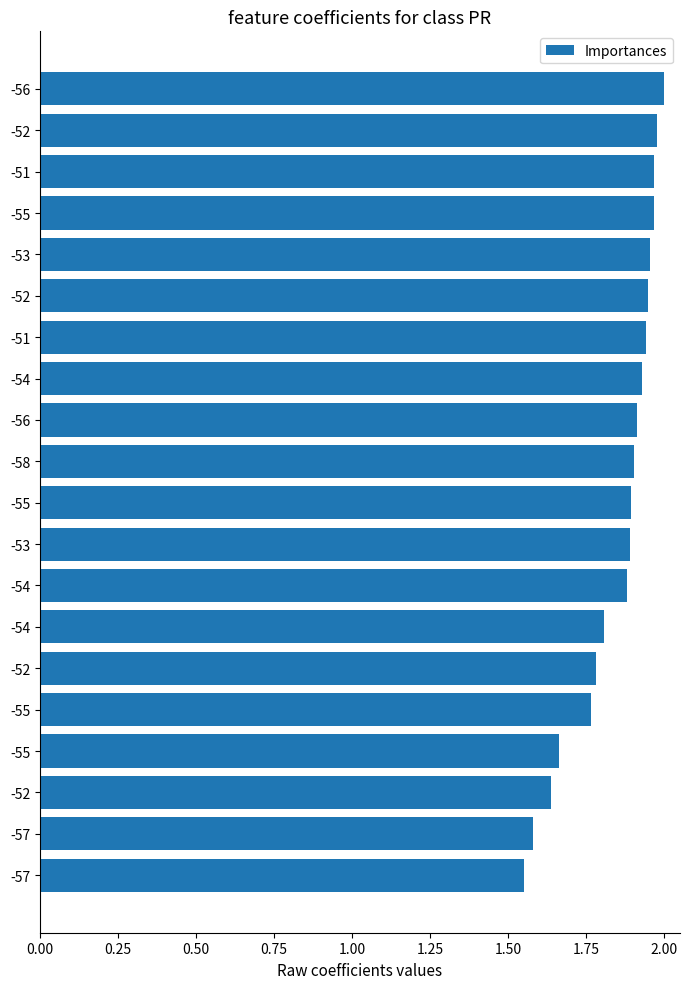

What is the difference between the second highest and second lowest values?

0.4